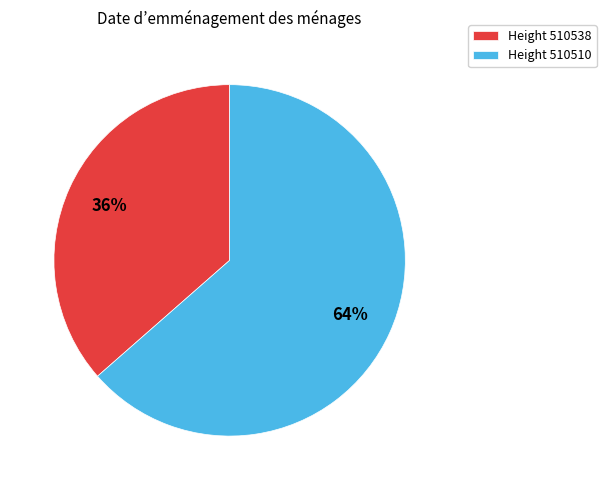

True or false: Height 510510 accounts for 72% of the total.

False